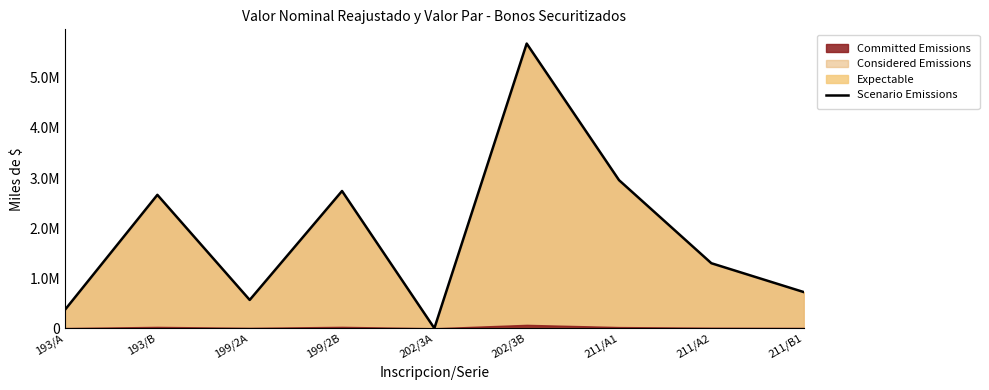

Reading right to left, list all the values displayed in this chart.

723113	1298690	2958159	5685628	0	2740935	565308	2664266	370165